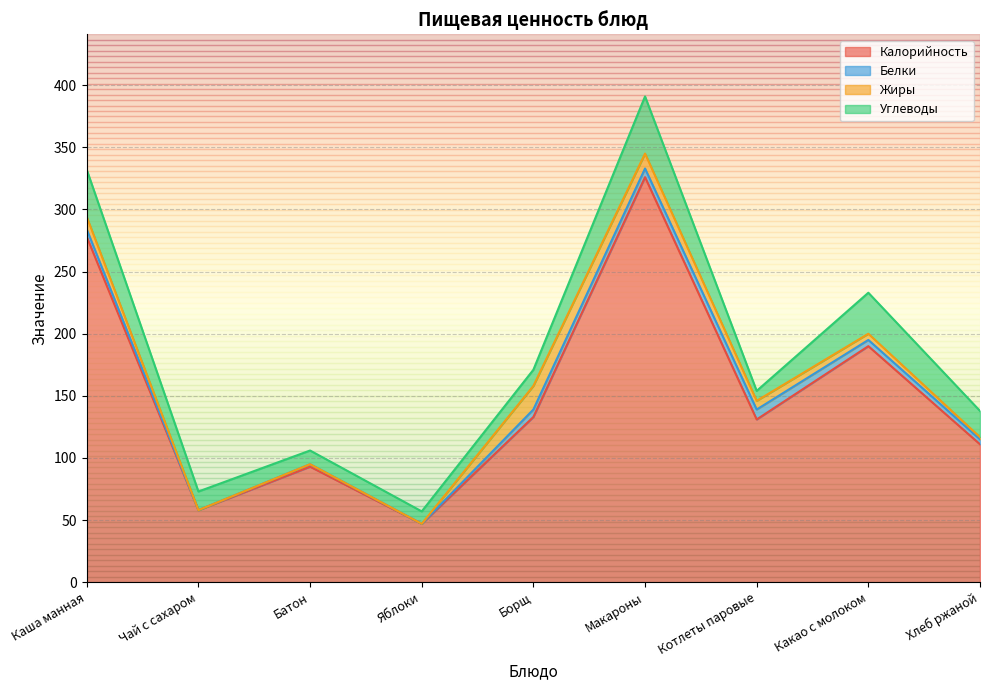

At which category does Жиры reach its first local peak?

Борщ